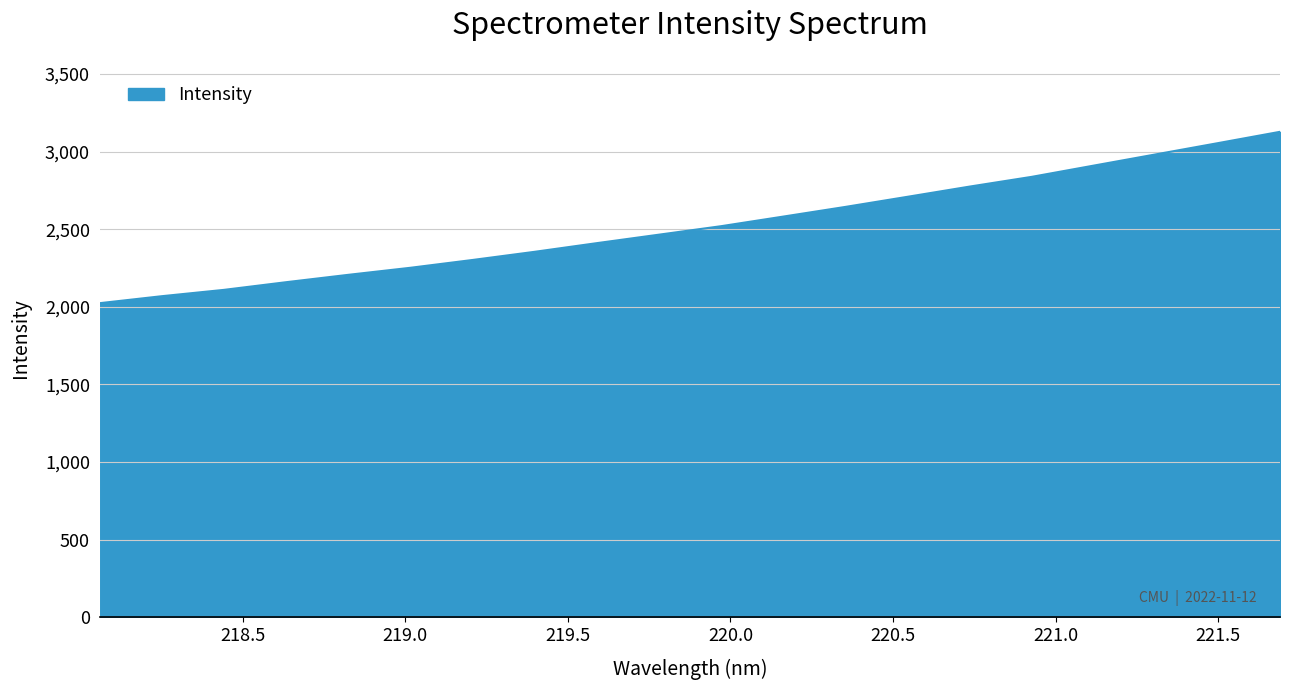

What is the smallest value displayed?

2023.7